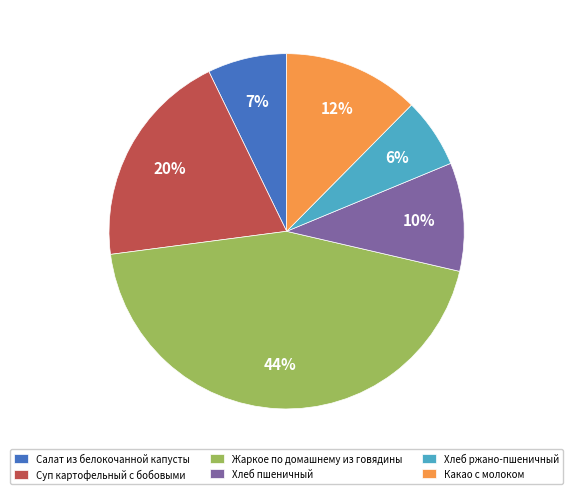

Is it true that Суп картофельный с бобовыми is 27% of the pie?

False